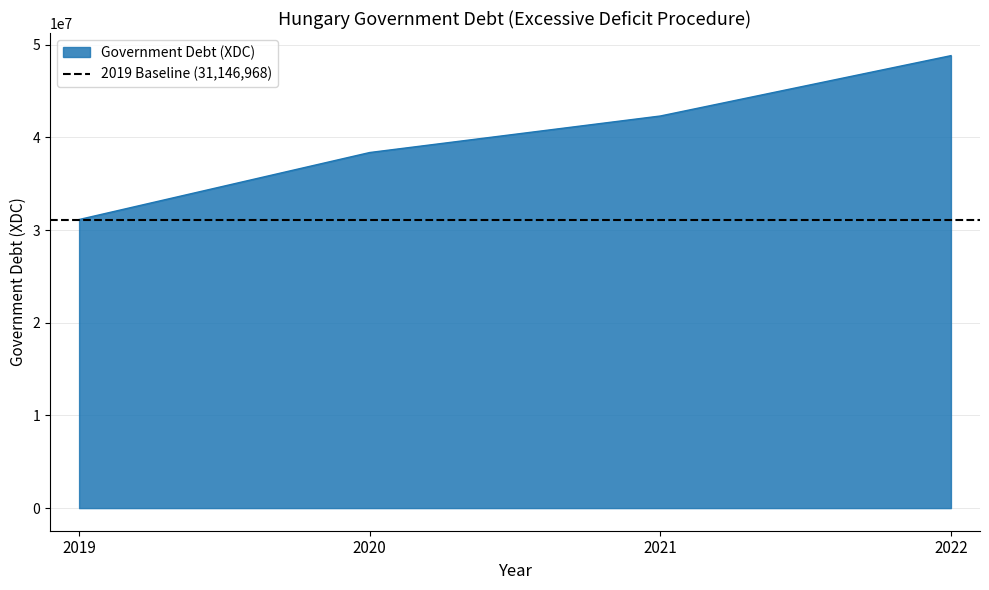

Reading right to left, list all the values displayed in this chart.

2022=48834213	2021=42320502	2020=38378738	2019=31146968